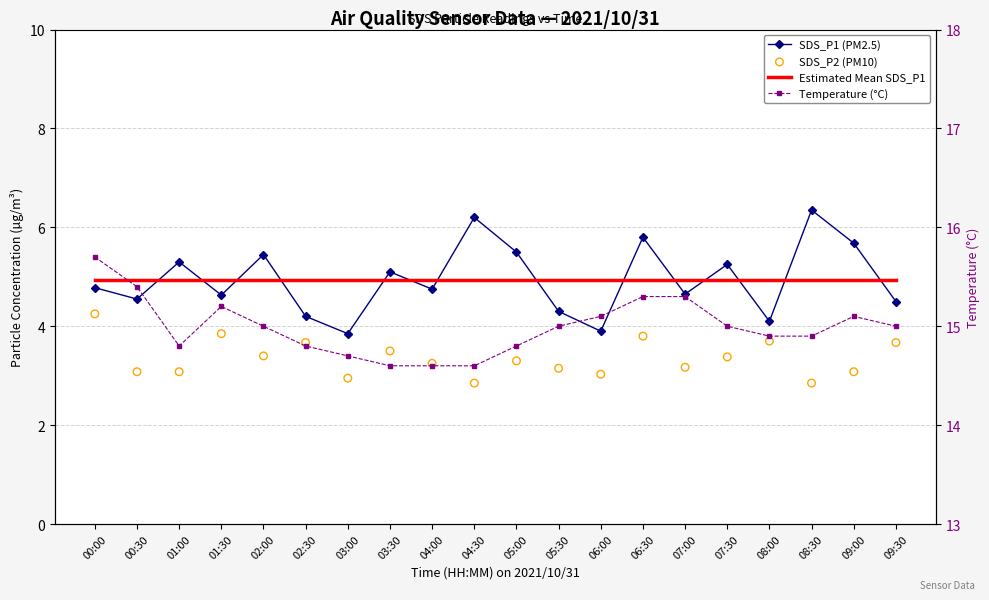

At which category is the sum across all series the highest?

06:30